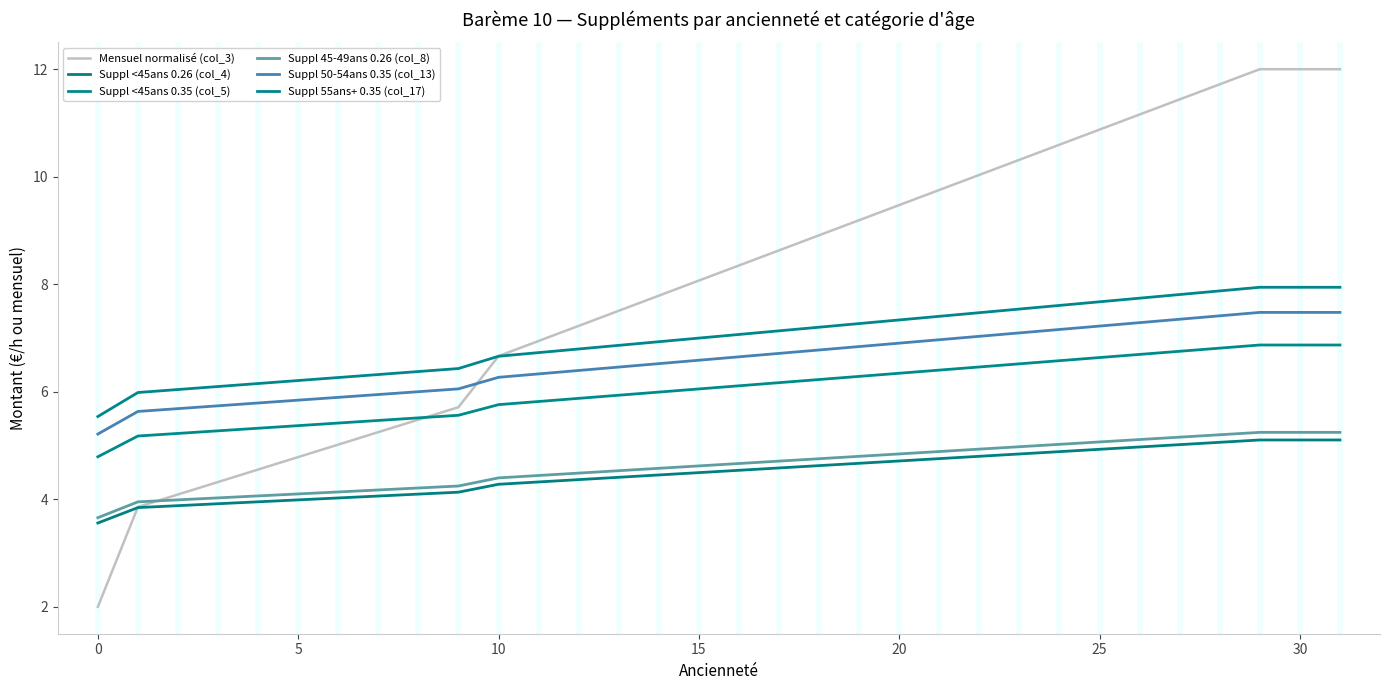

How many lines are shown in the chart?

6